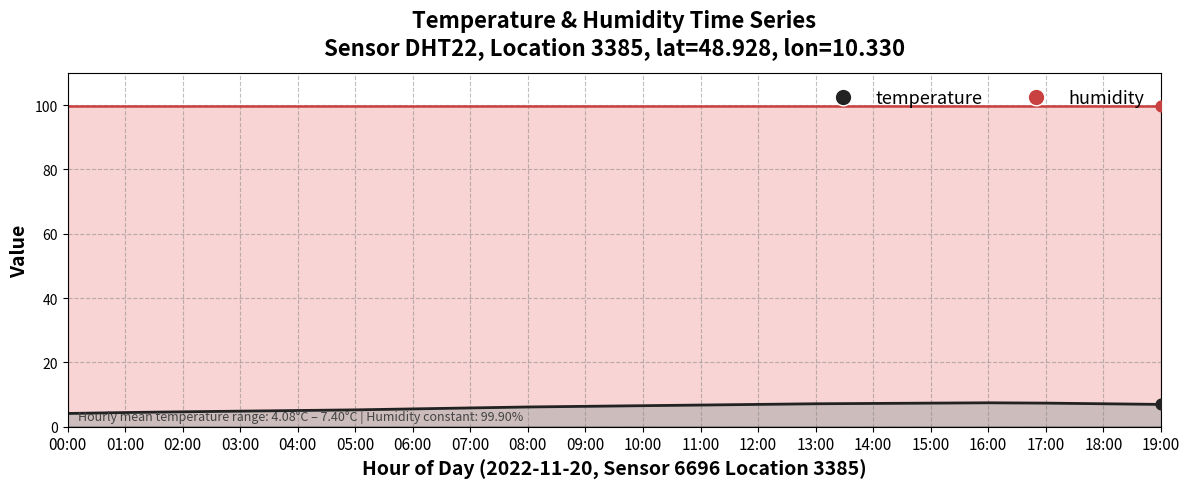

What is the change in value from 14:00 to 19:00?

-0.3